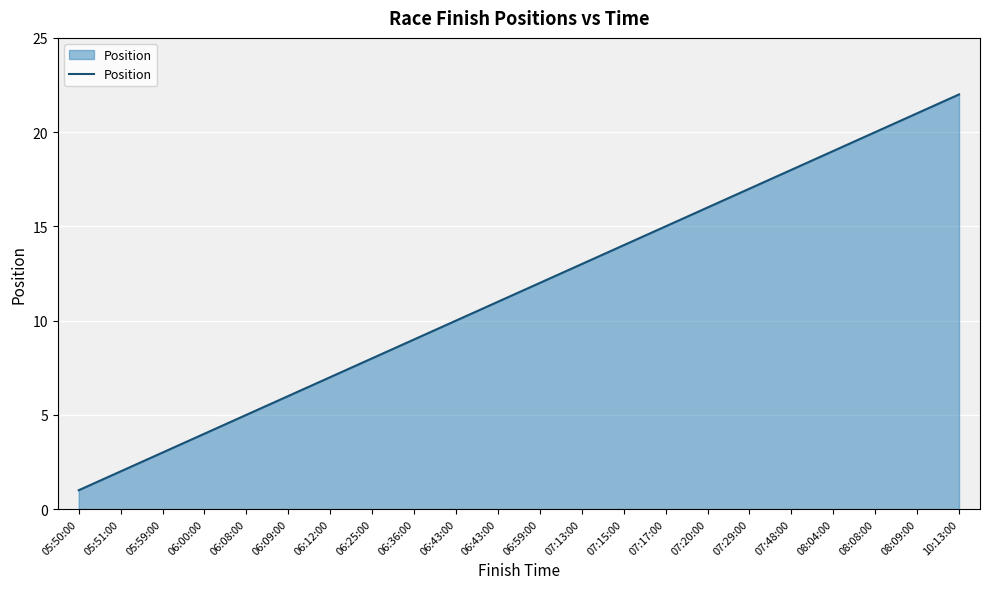

How many lines are shown in the chart?

1